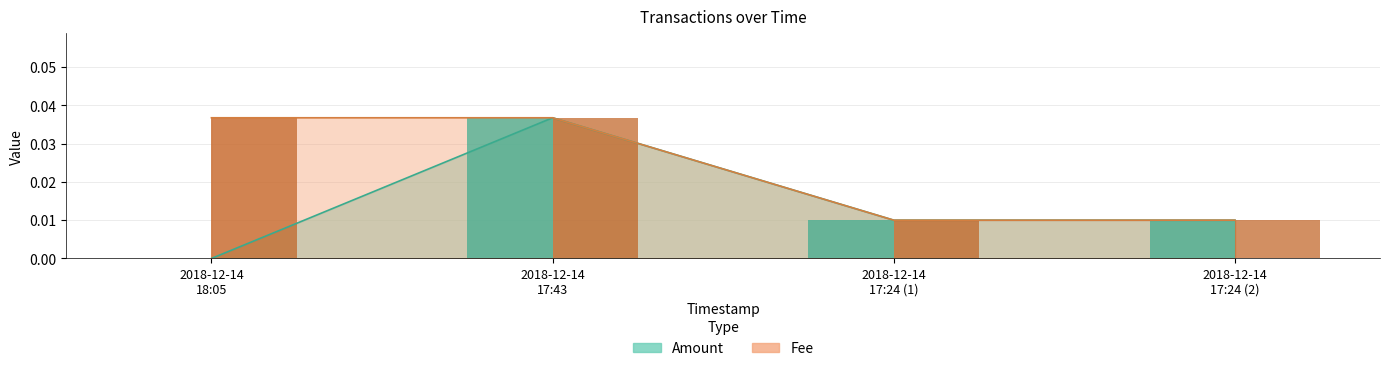

How many bars are there in each group?

2